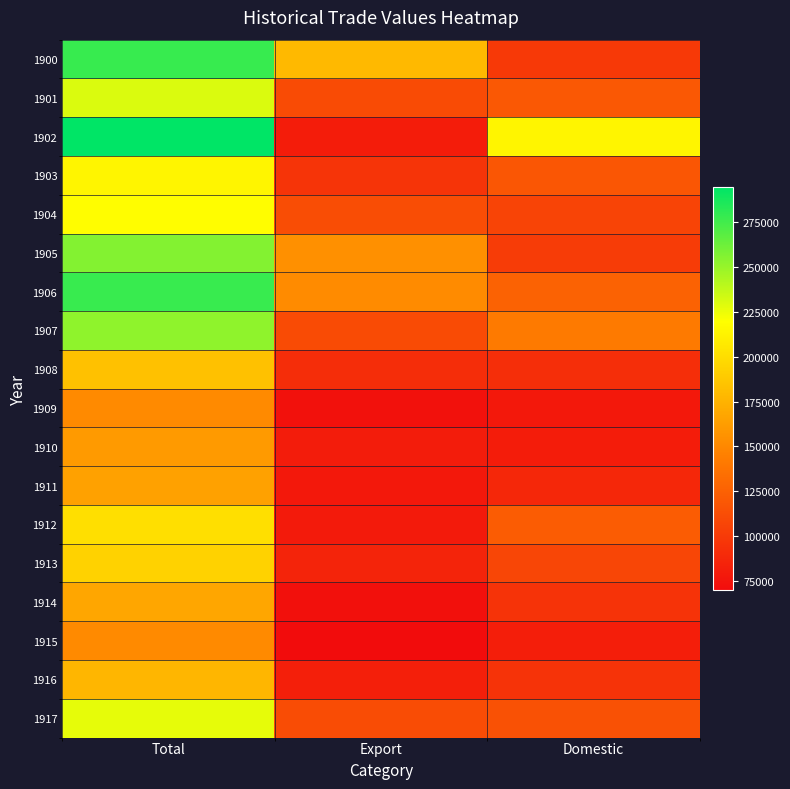

At how many categories does at least one series exceed 276139?

1